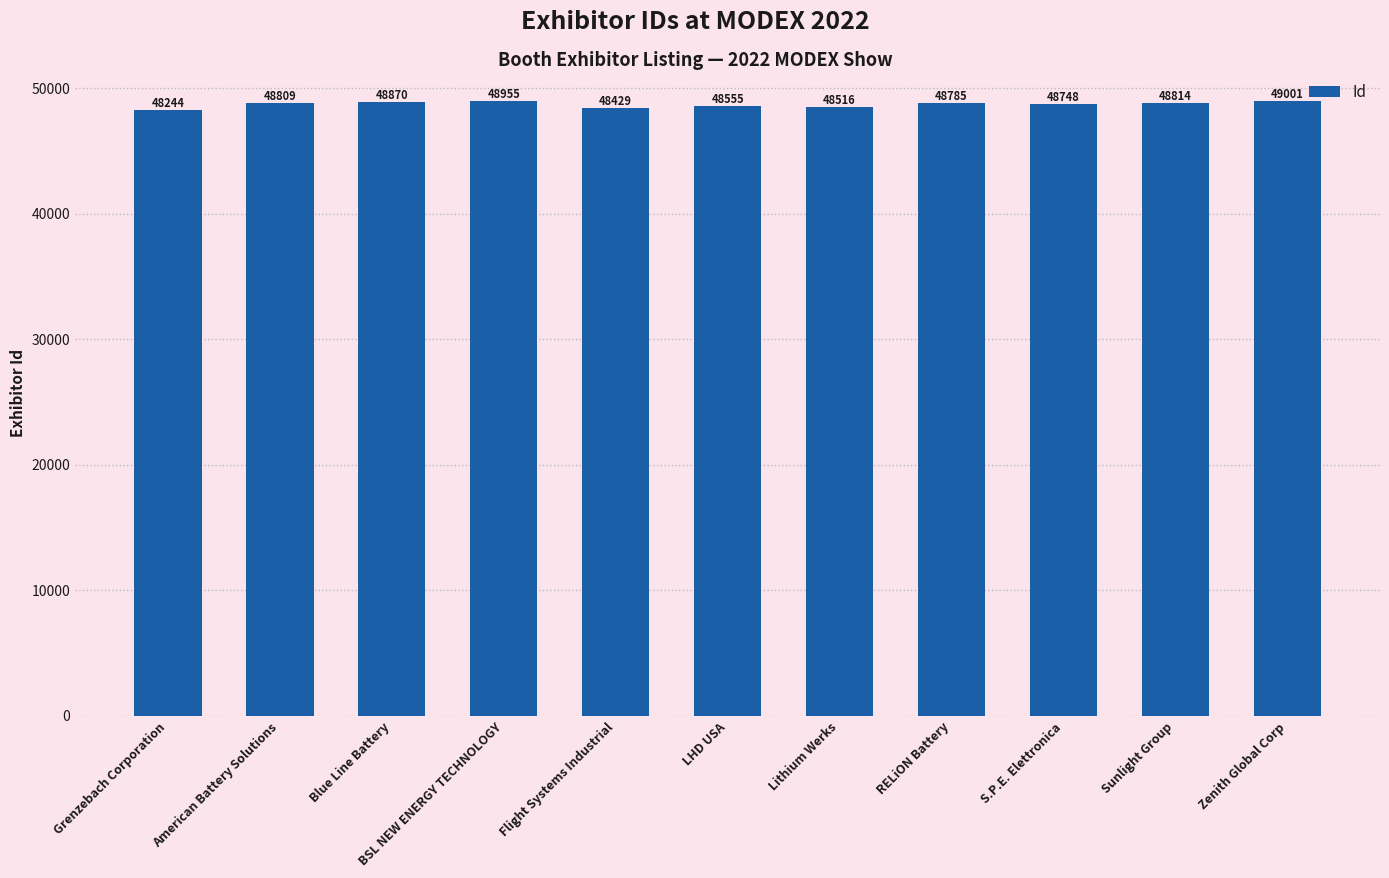

Reading left to right, extract all data points from this chart.

48244	48809	48870	48955	48429	48555	48516	48785	48748	48814	49001